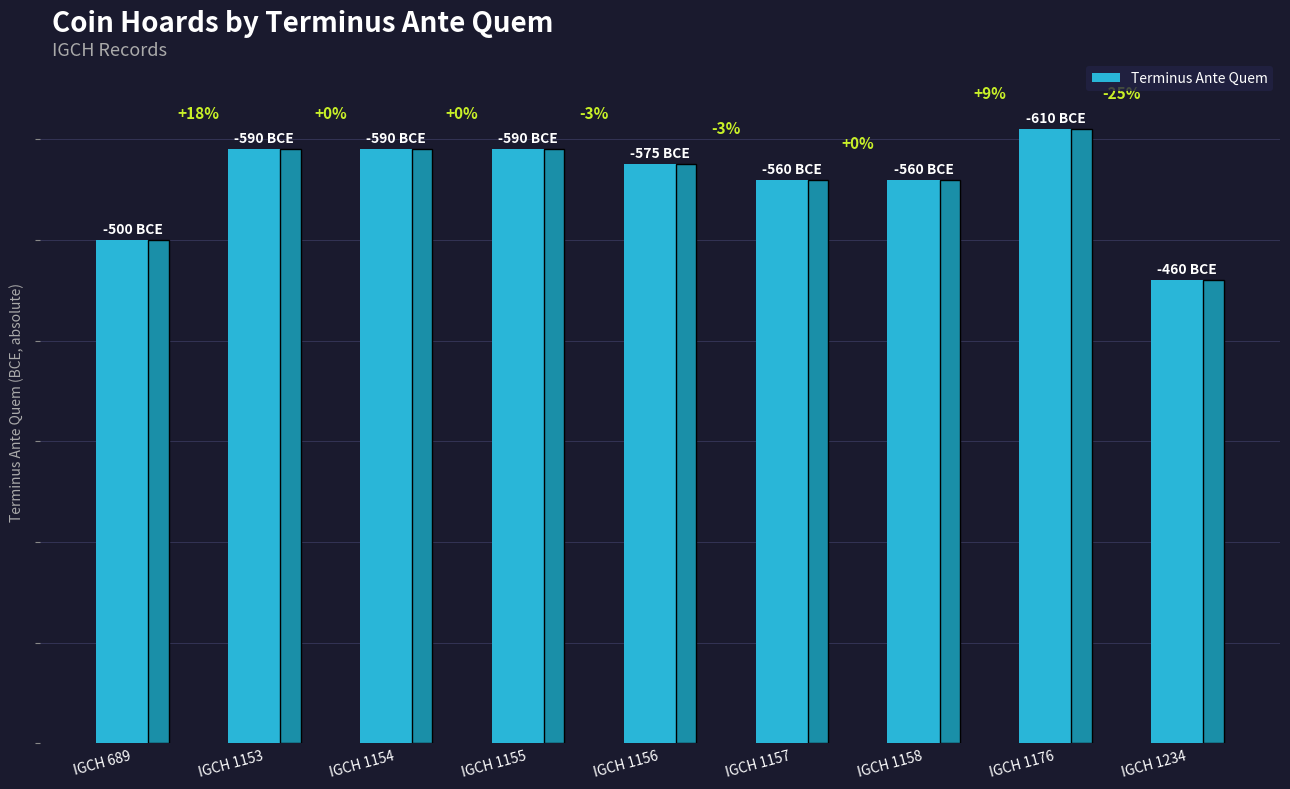

What is the value of the 5th bar from the left?

575